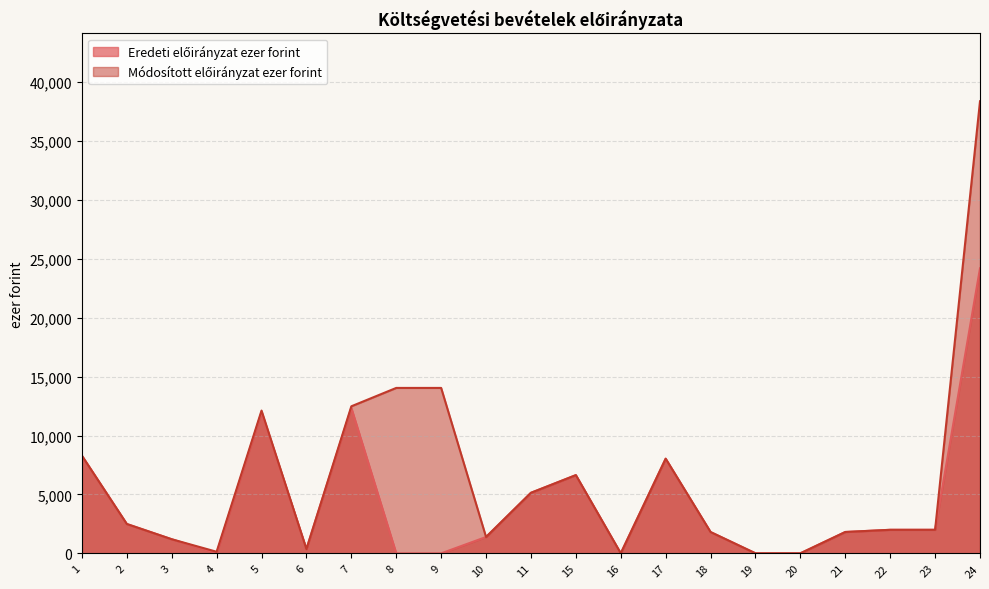

What is the value of the Módosított előirányzat ezer forint point at the 20th from the left?

2000